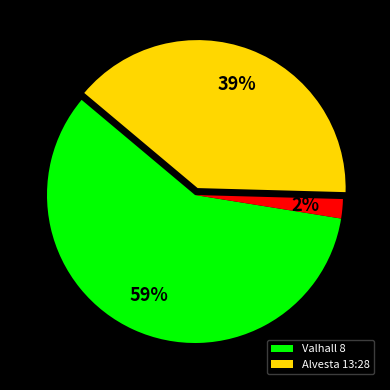

How many segments does this pie chart have?

3